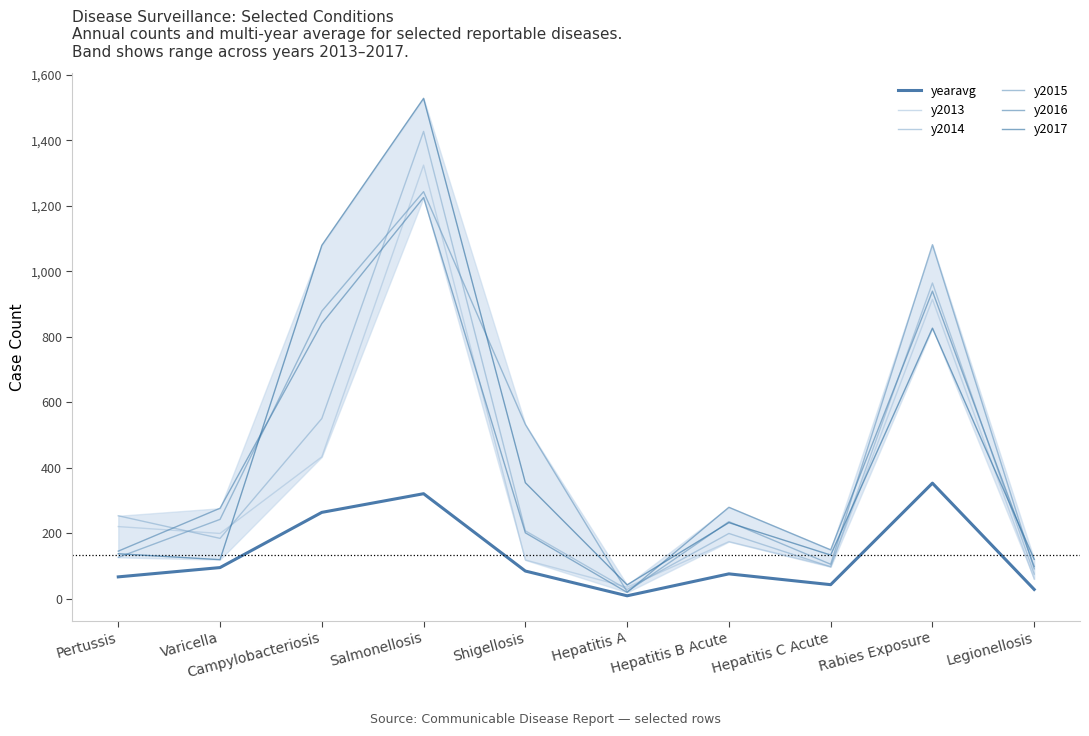

How many intersections are there between y2014 and y2017?

3